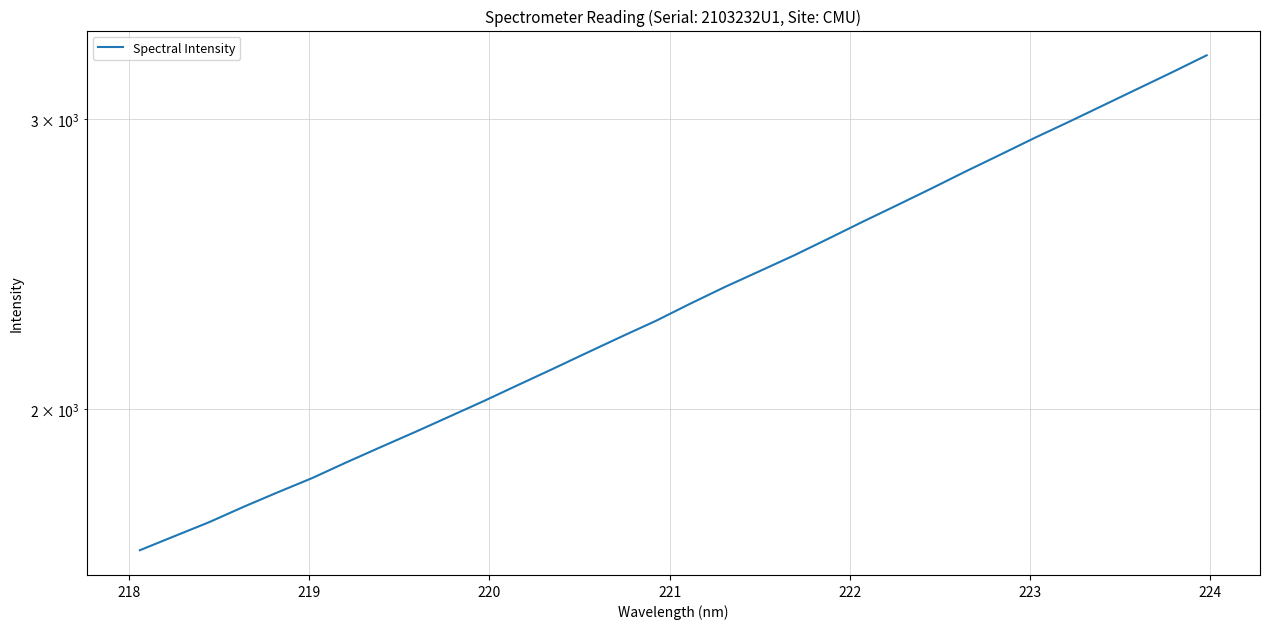

How many values exceed 2318?

16